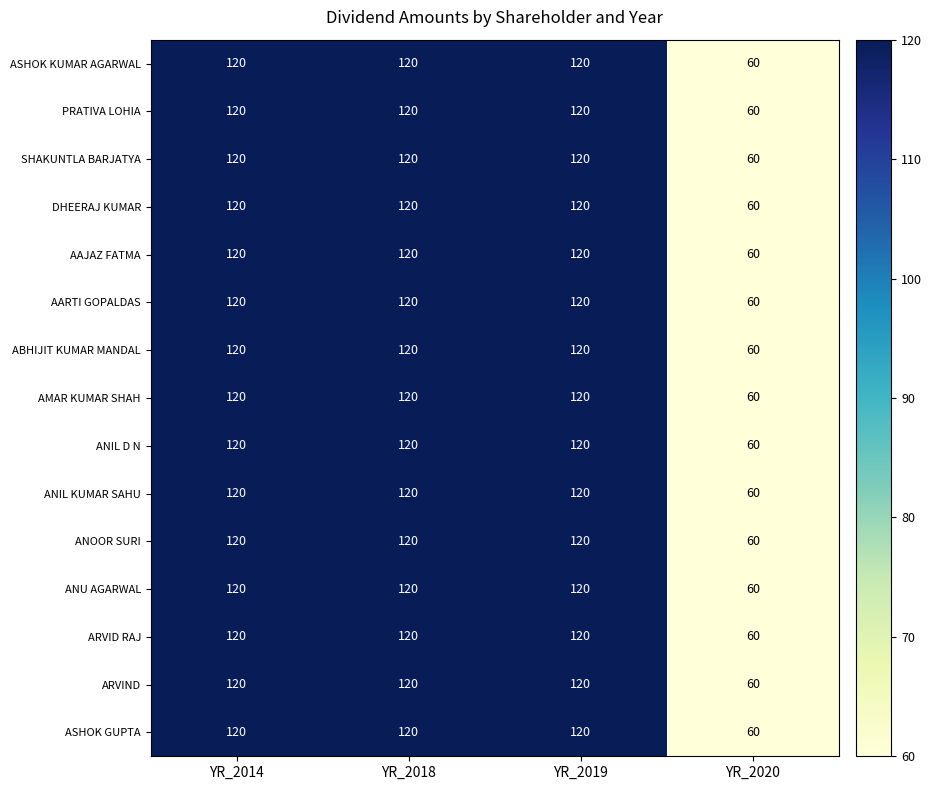

At how many categories does at least one series exceed 94?

3